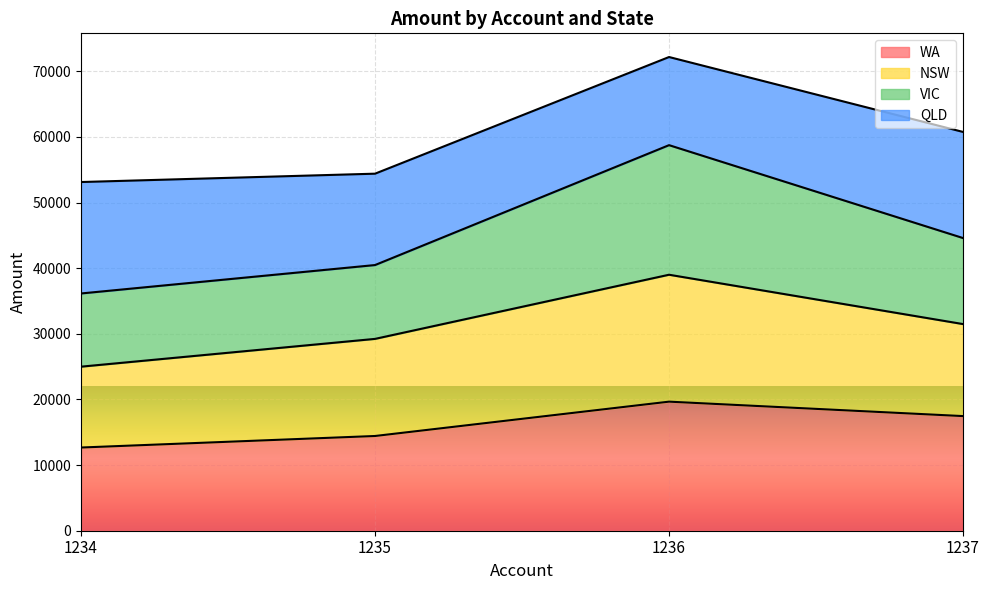

What is the greatest value displayed?

72182